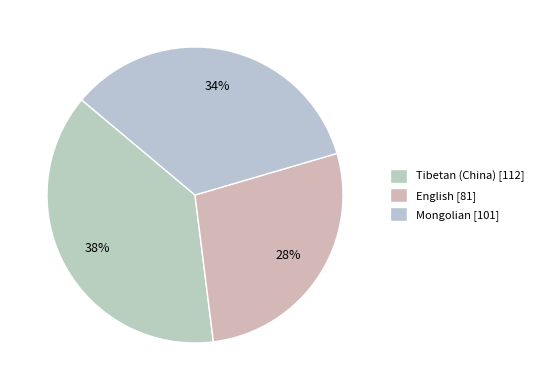

What is the smallest slice in the pie chart?

English